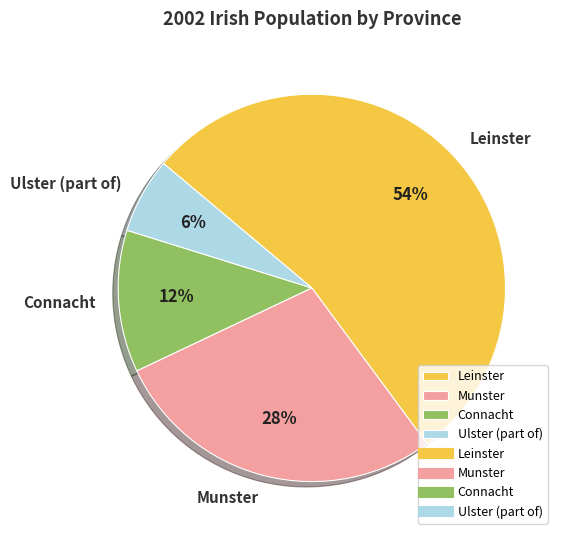

Is it true that Connacht is 12% of the pie?

True